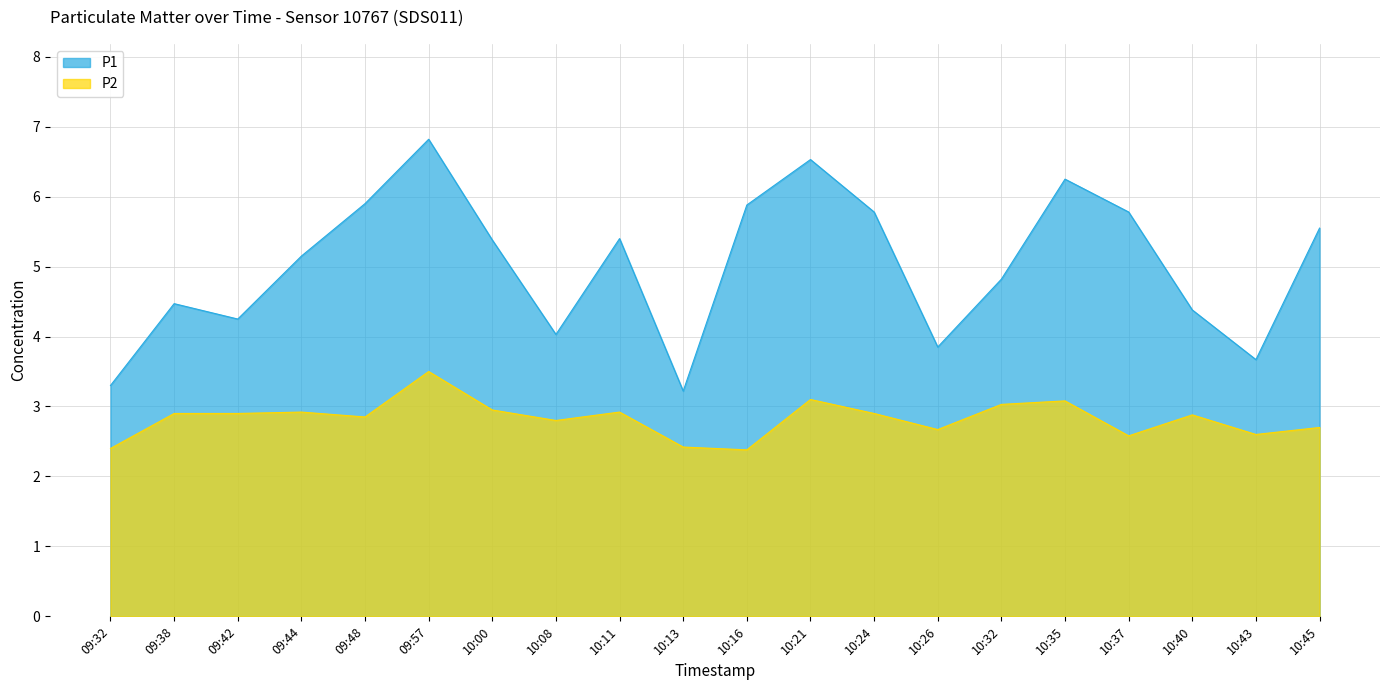

Between 09:57 and 10:40, which series saw the biggest shift?

P1